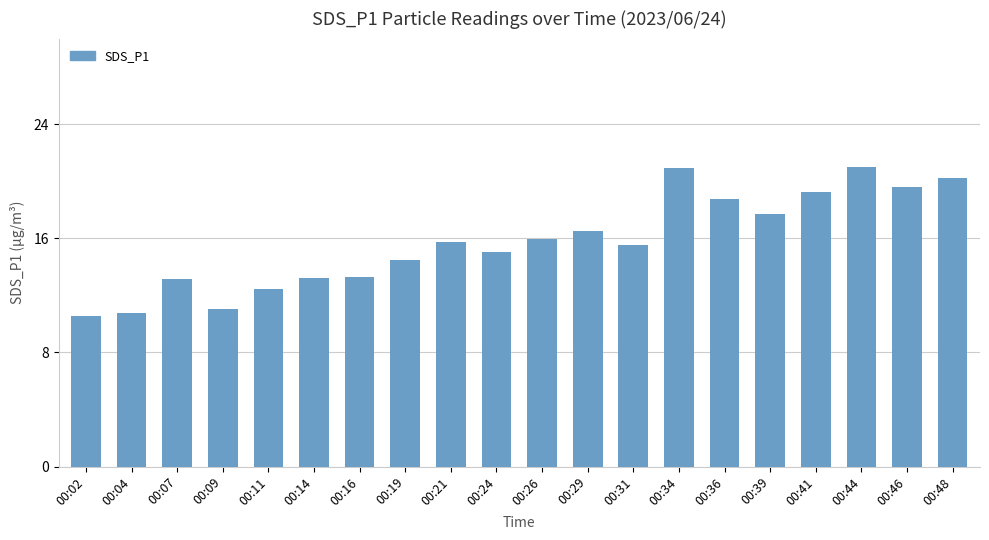

The chart shows a value of 37.5 at 00:44. True or false?

False